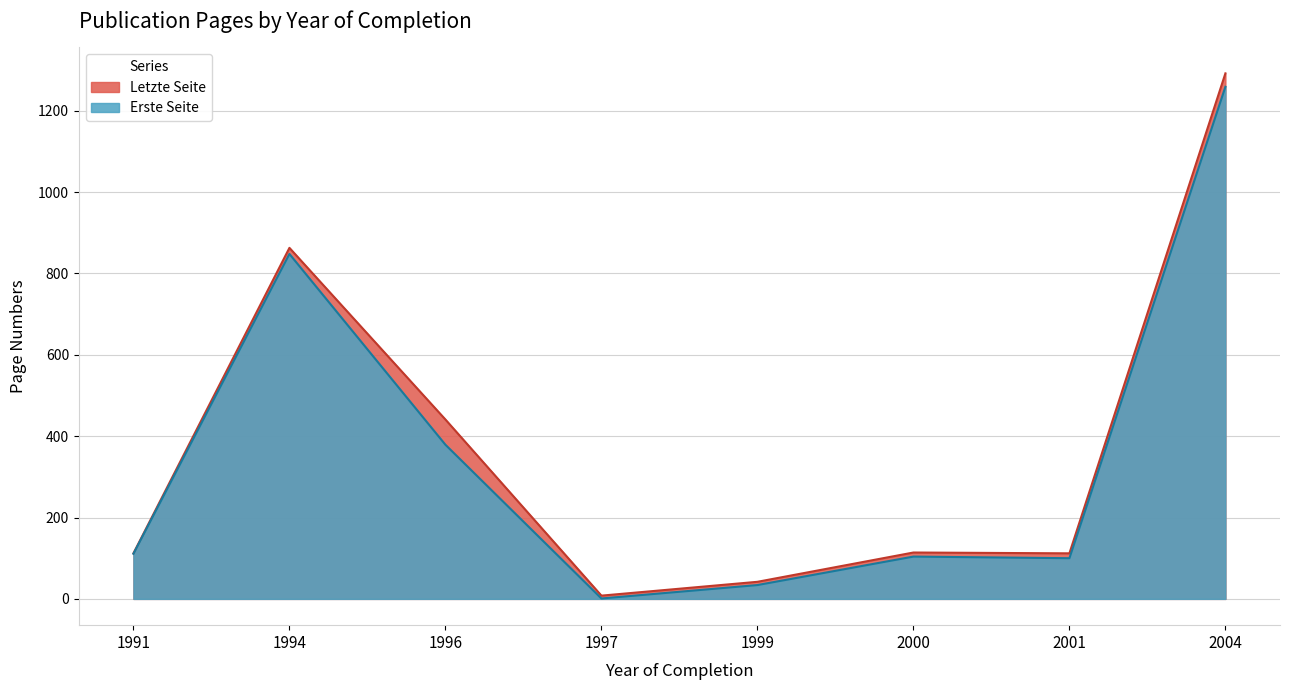

True or false: Erste Seite has more than 0 interior local peaks.

True